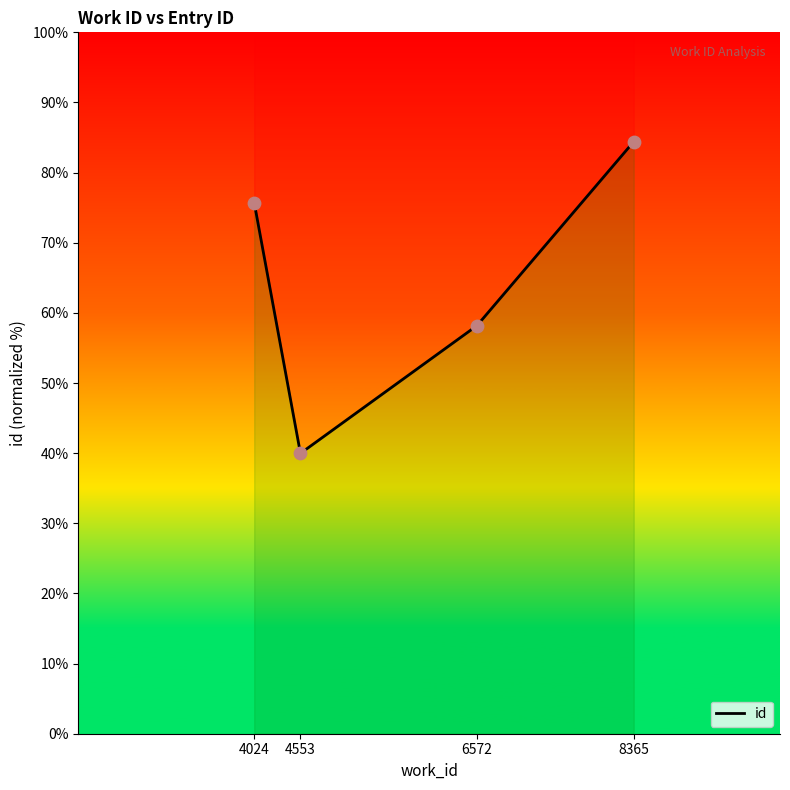

Which has a higher value, 4553 or 8365?

8365